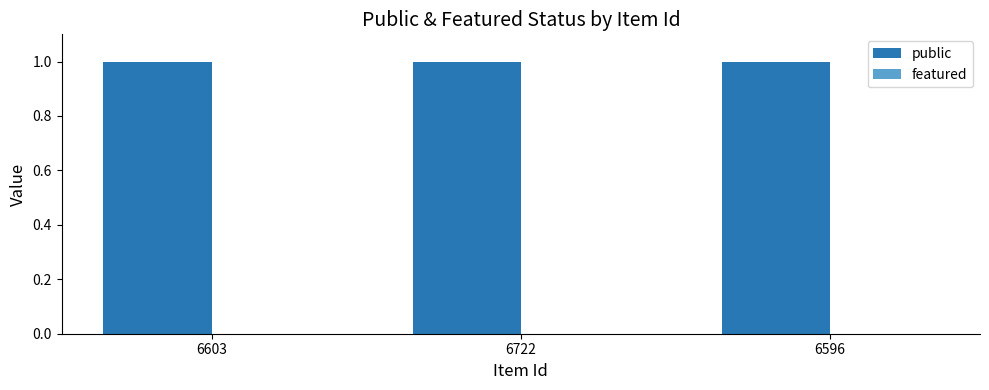

Is it true that public equals 2 at 6603?

False